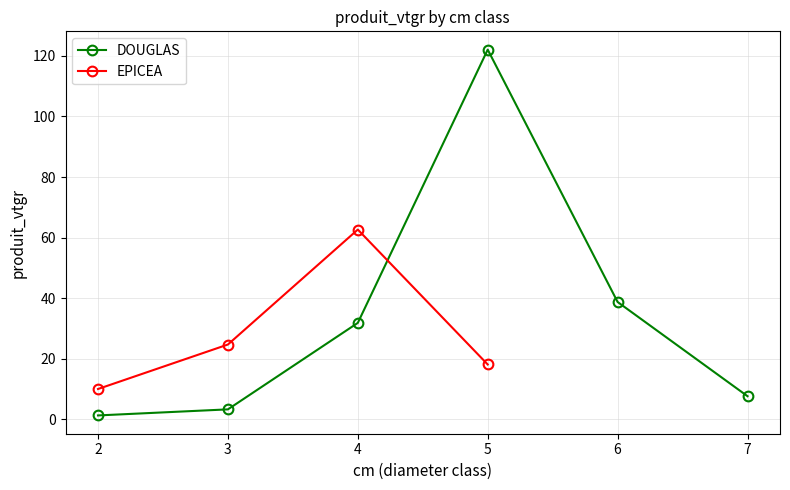

How many data points are less than 31?

3